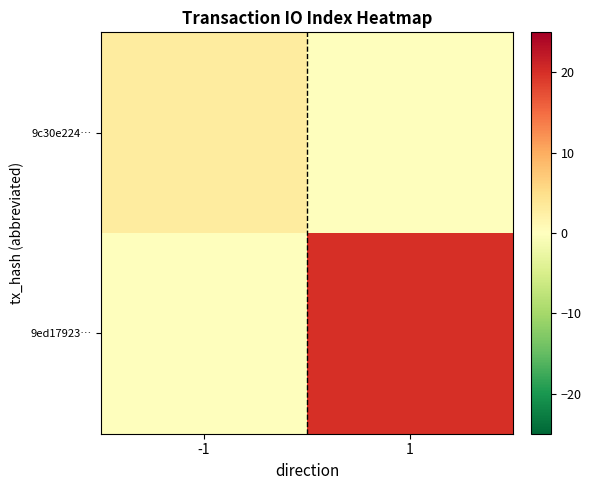

Reading left to right, extract all data points from this chart.

9c30e224…: -1=3	1=0
9ed17923…: -1=0	1=20